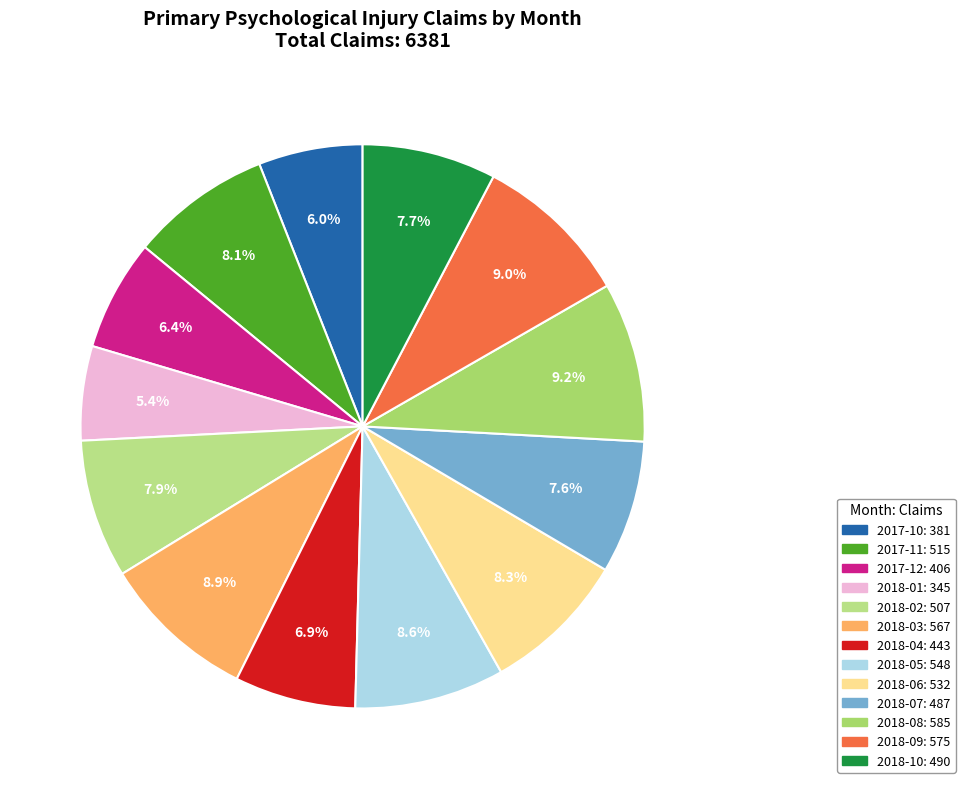

Does any single category account for the majority?

No